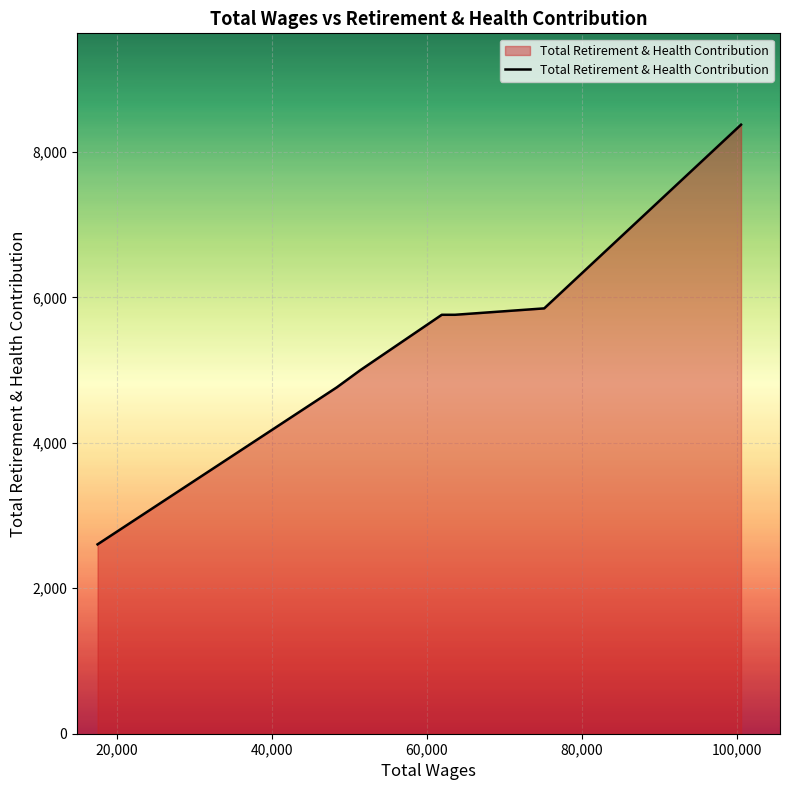

Reading left to right, what are all the values shown in this chart?

2604	4763	4999	5761	5761	5849	8375